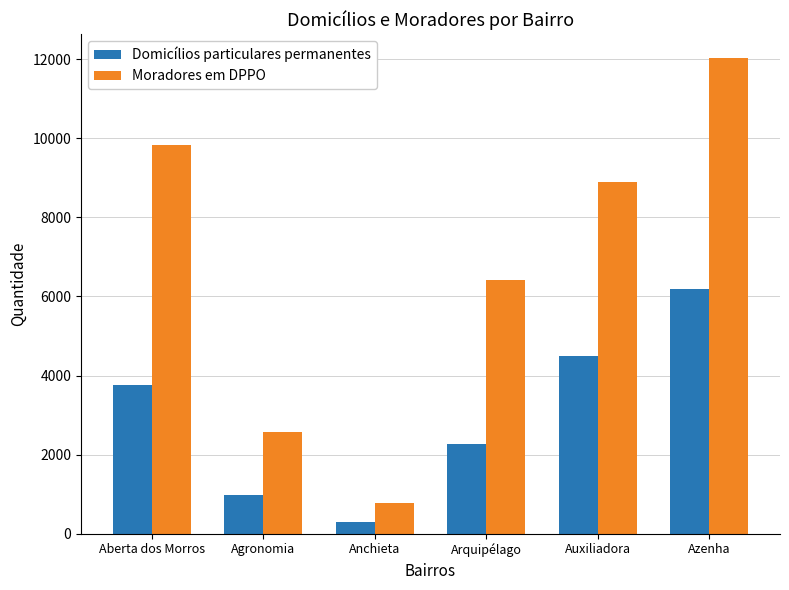

Count the number of data series in this chart.

2